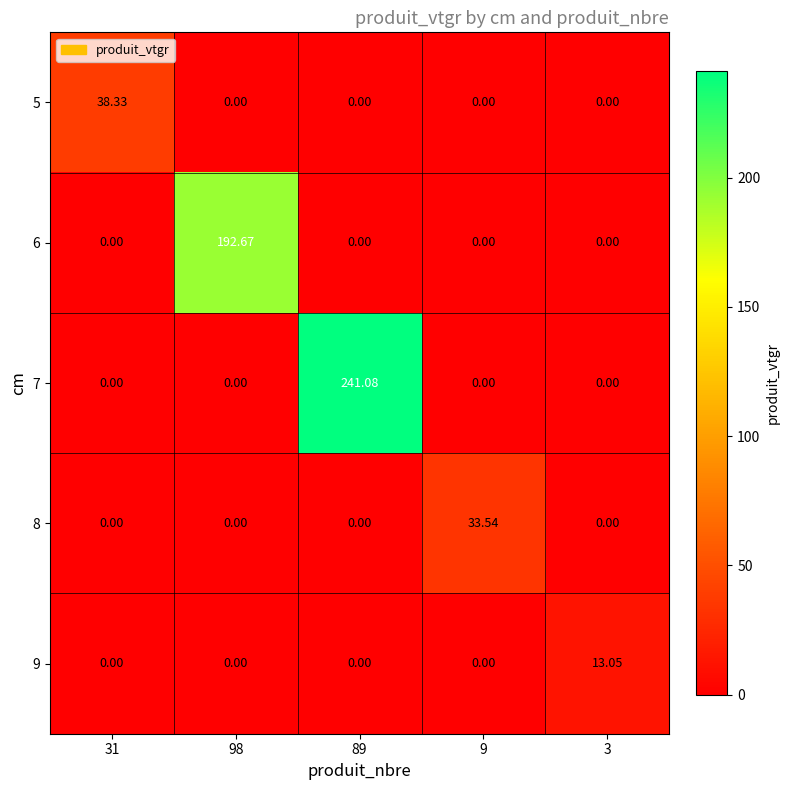

What is the total value across all series at 31?

38.3